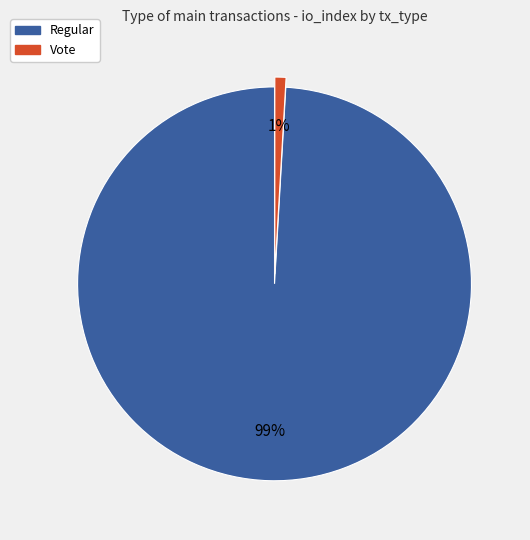

Is there any slice that represents more than half of the pie?

Yes